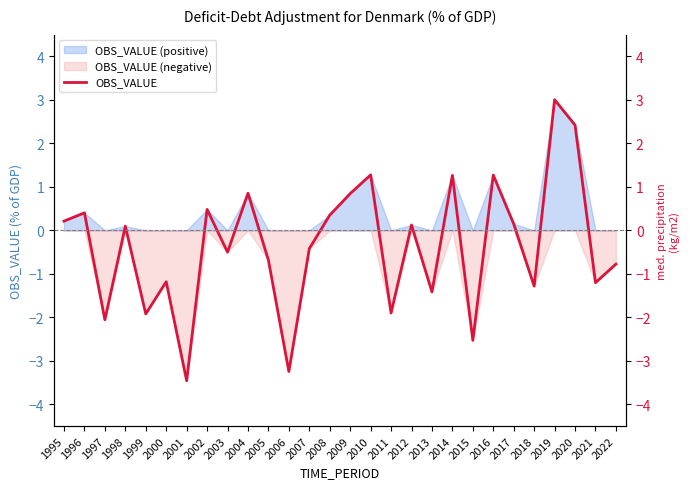

Is it true that the value at 2000 is -0.8?

False